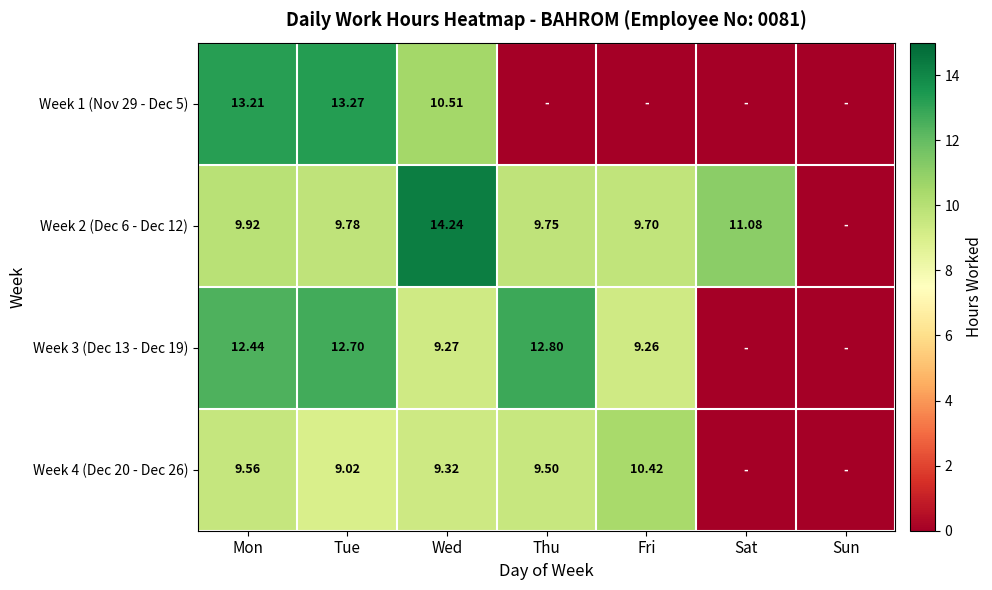

Which series has the largest total across all categories?

Week 2 (Dec 6 - Dec 12)